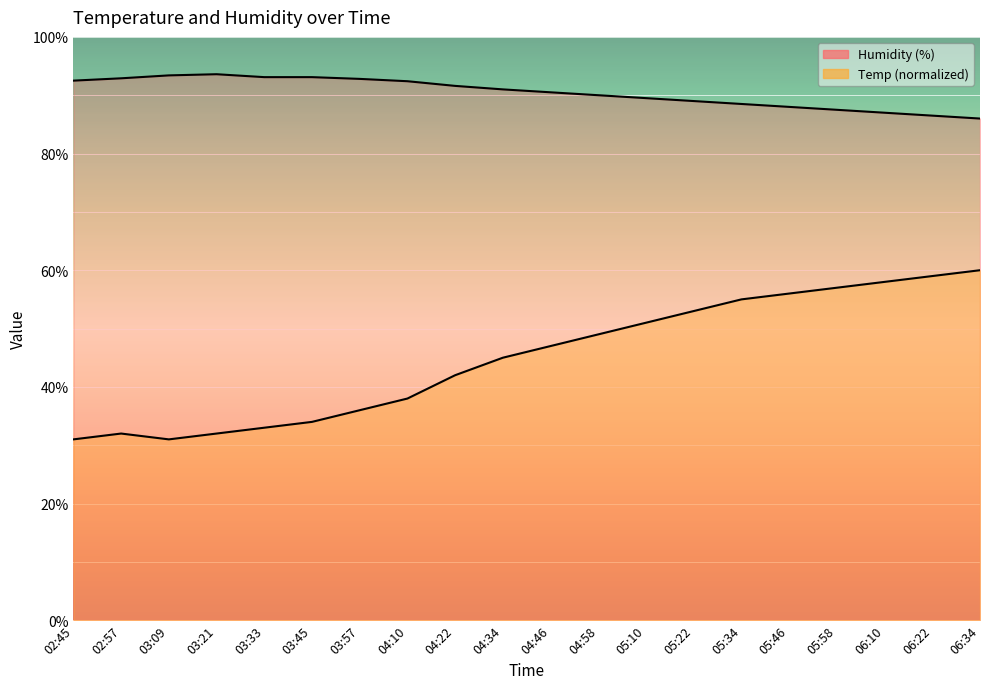

What position from the right is 03:09?

18